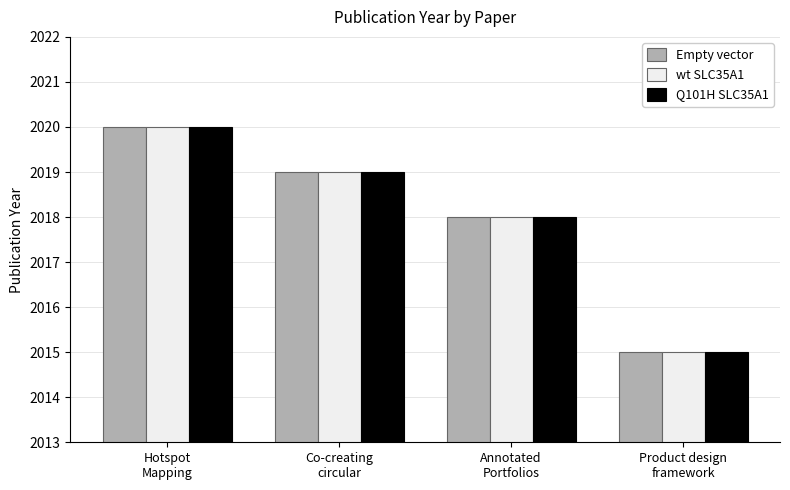

How many groups of bars are there?

4